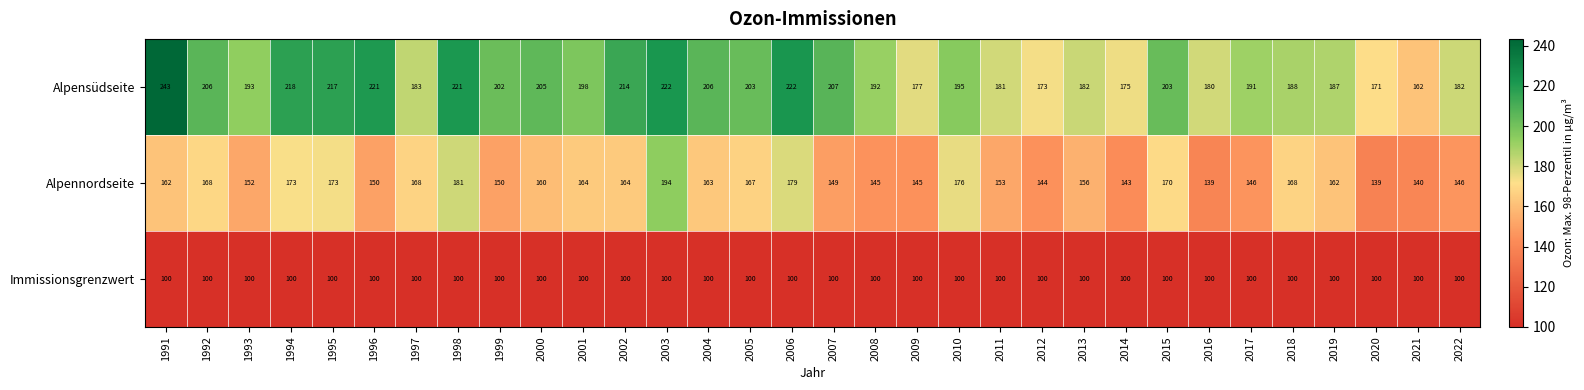

The Alpensüdseite series shows 181 at 2011. True or false?

True